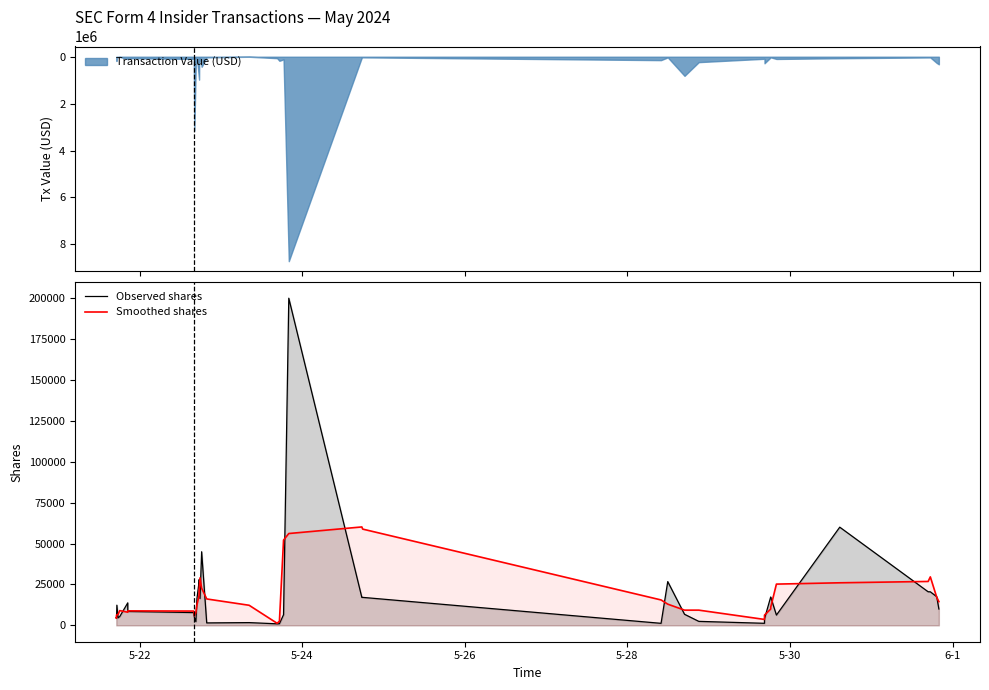

What is the maximum value shown in the chart?

200000.0